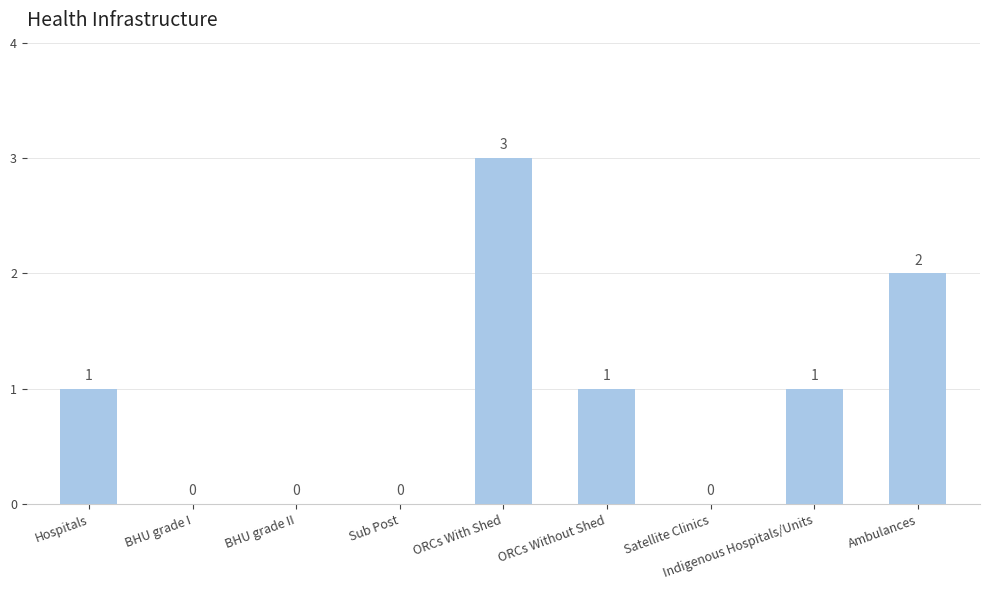

What is the sum of all values?

8